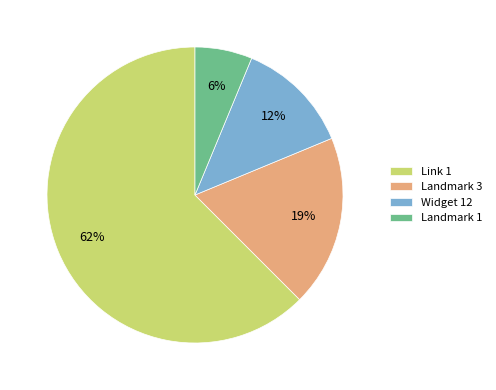

Which category has the biggest portion of the pie?

Link 1